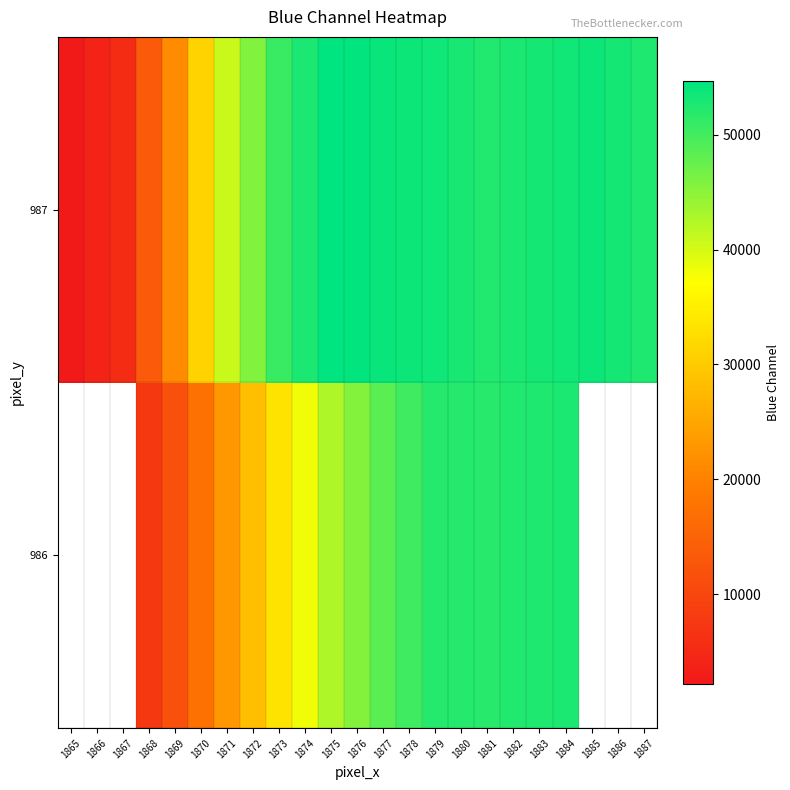

How many values in 986 are above zero?

17